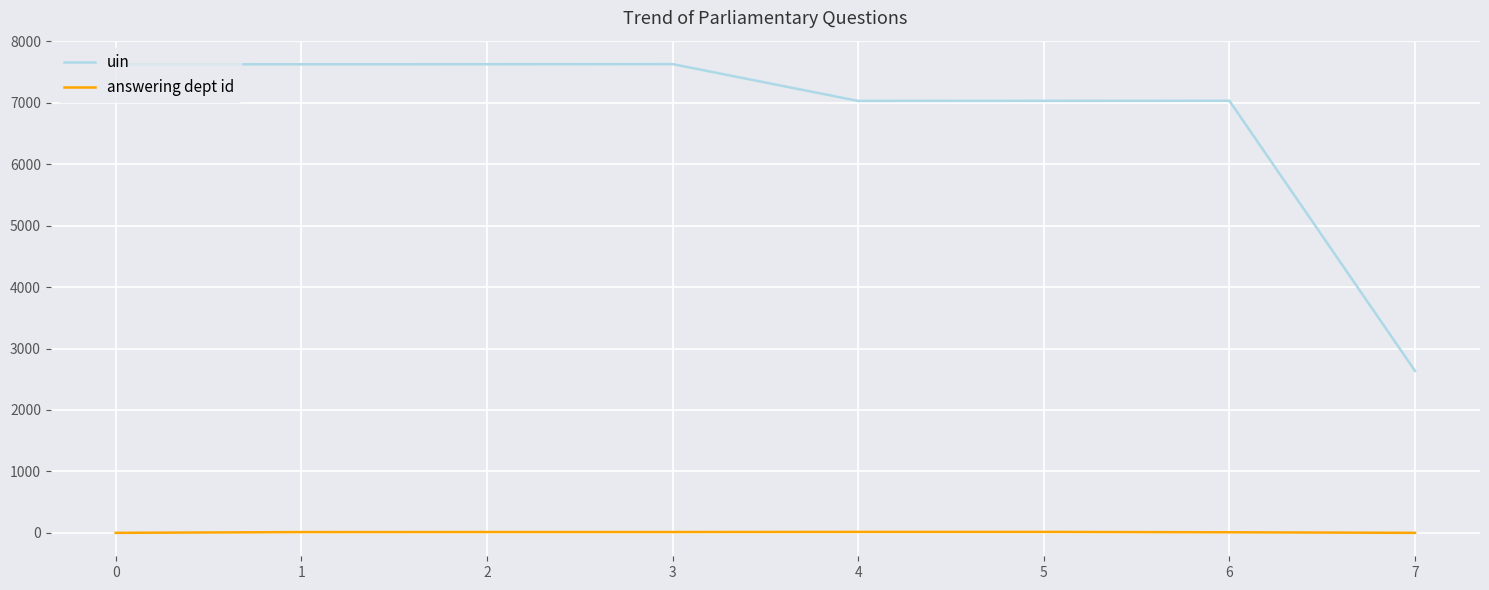

Is this an area chart (filled region under the line)?

No